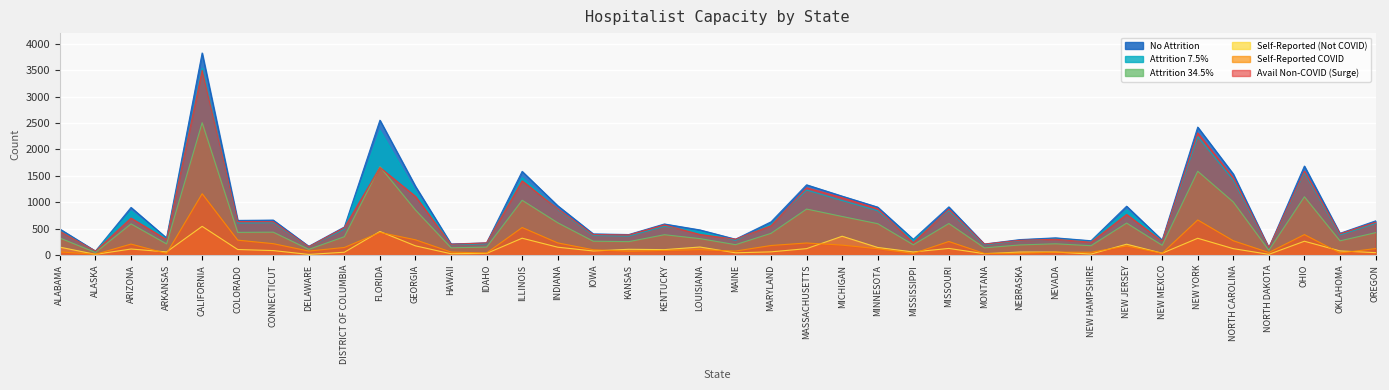

What is the sum of all Attrition 34.5% values?

20268.0